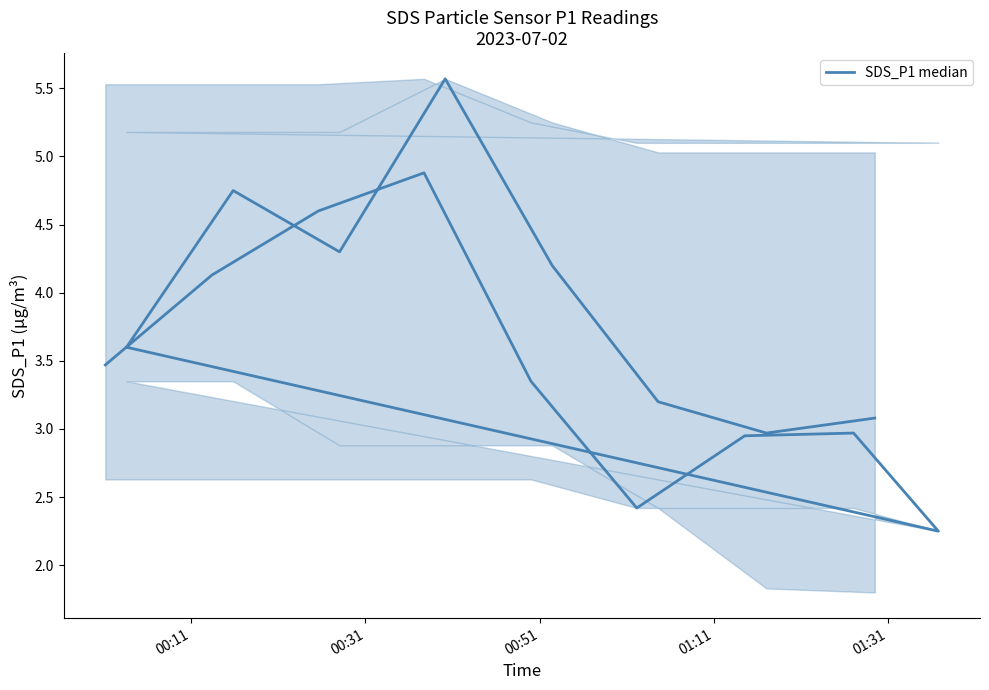

True or false: the data has more than 0 interior local peaks.

True